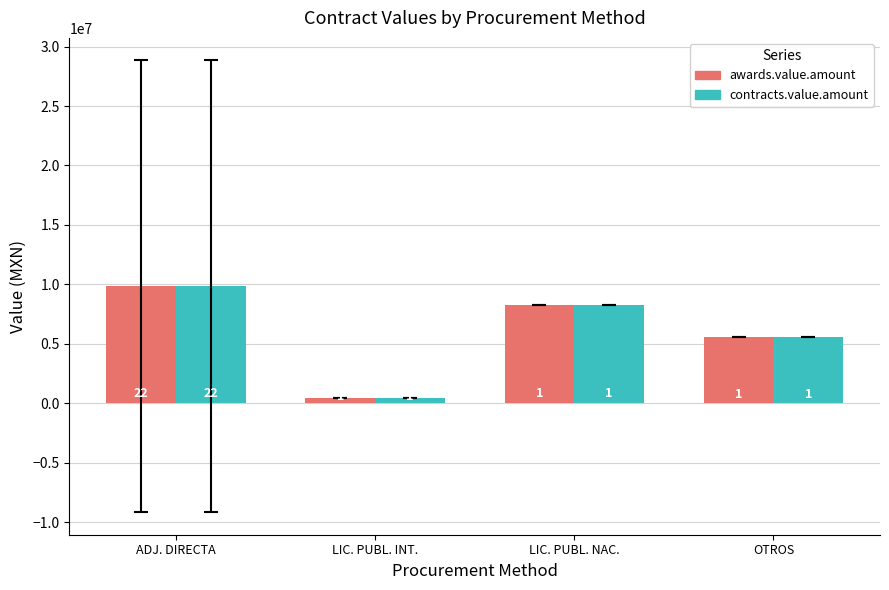

What is the lowest value of the contracts.value.amount series?

431520.0